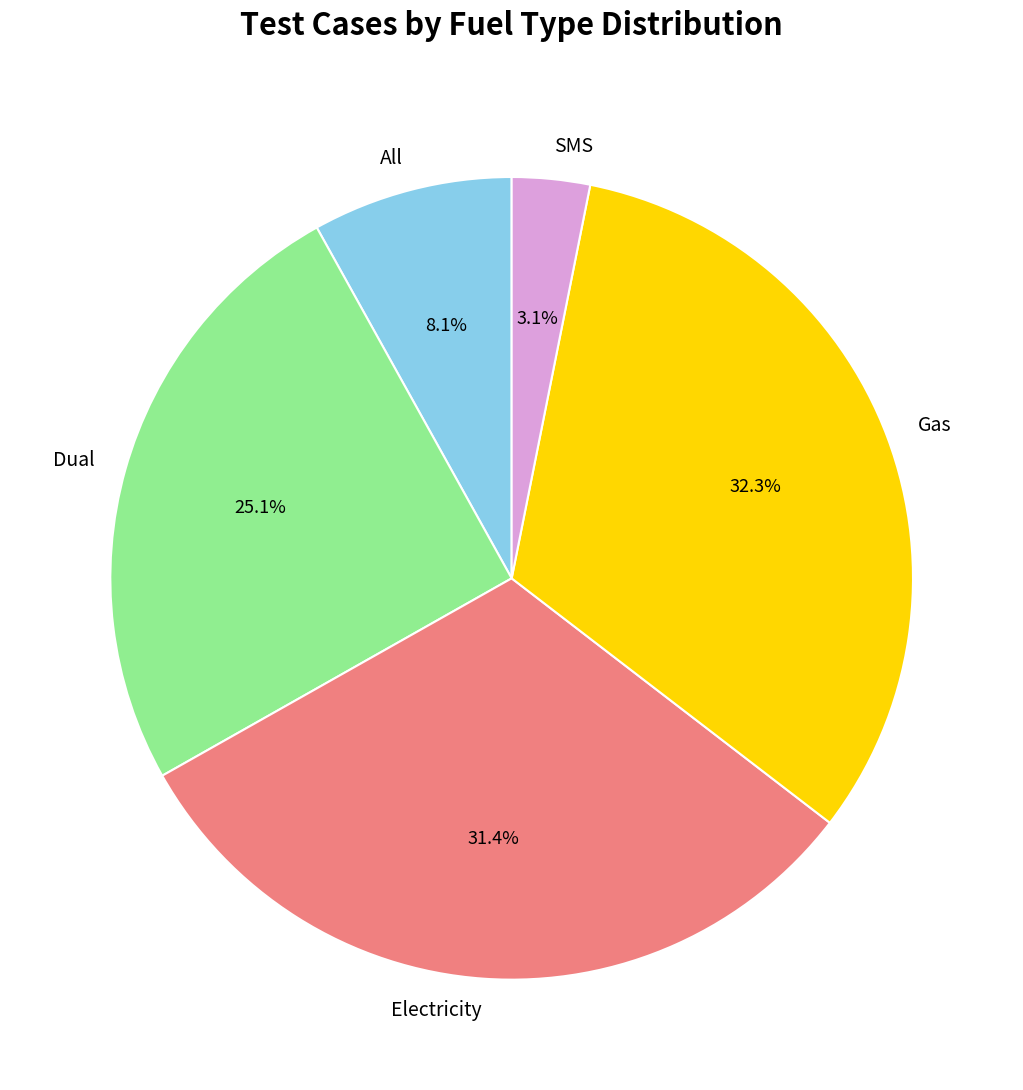

To the nearest percent, what percentage of the pie is Electricity?

31%